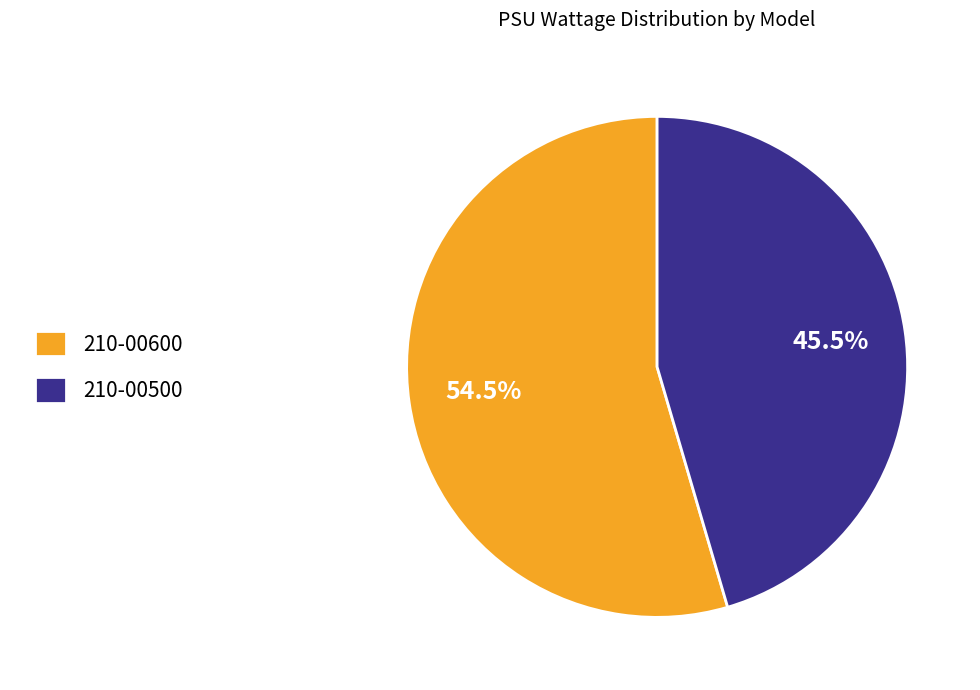

Which slice is the smallest?

210-00500